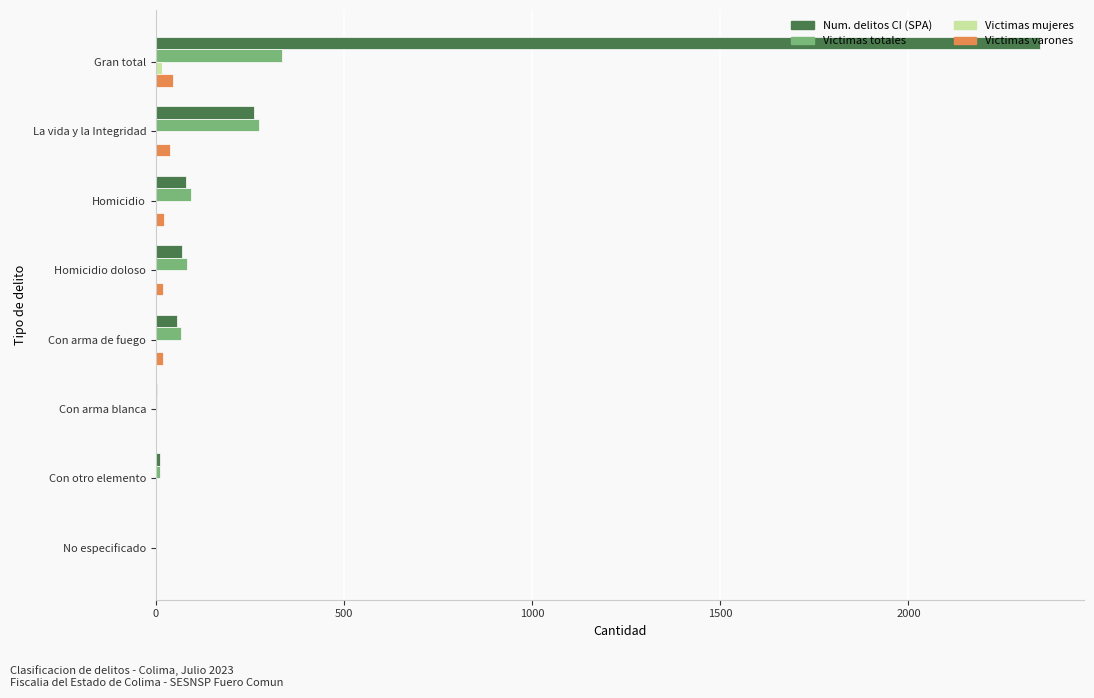

The value of Num. delitos CI (SPA) at Homicidio doloso is 70. True or false?

True